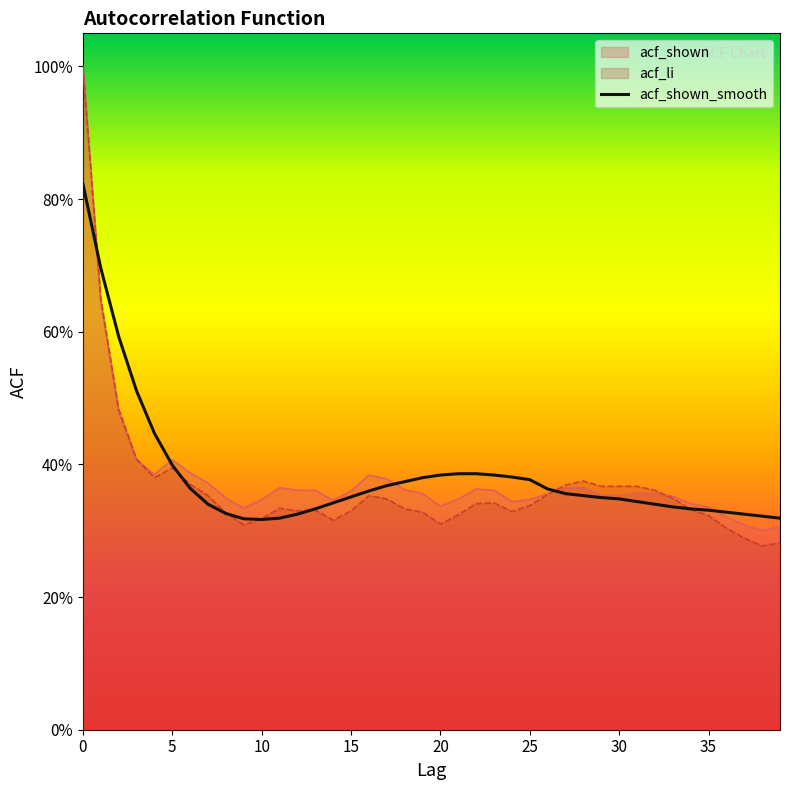

What is the label of the 13th point from the right?

27